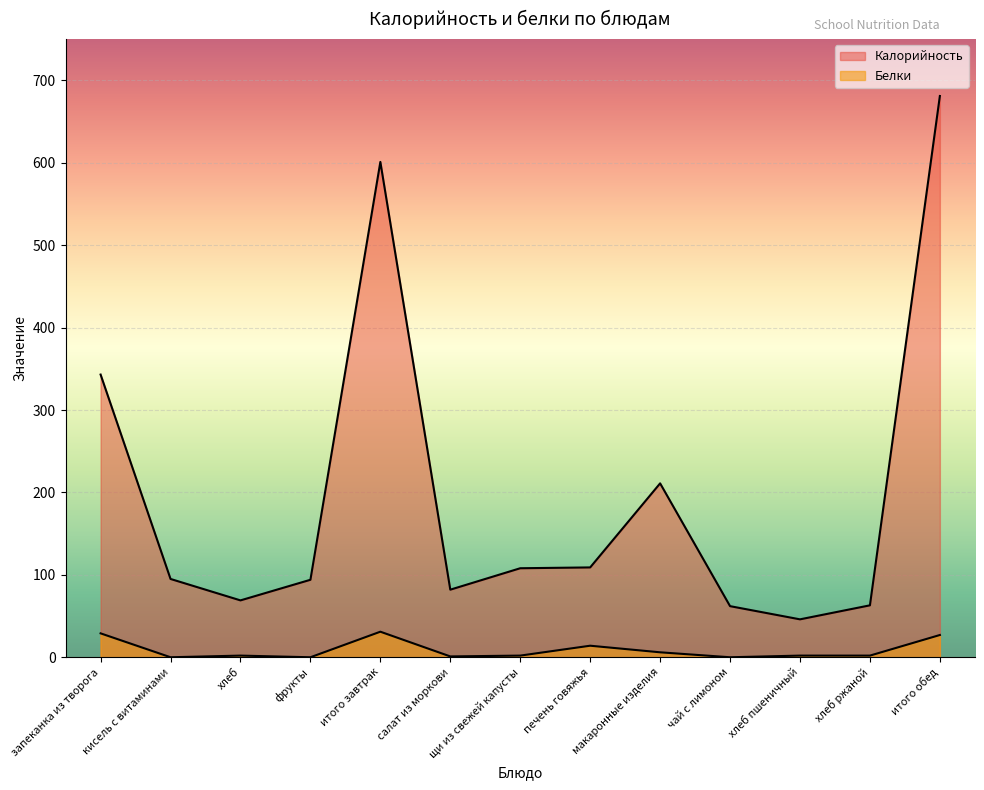

The value of Калорийность at запеканка из творога is 120. True or false?

False